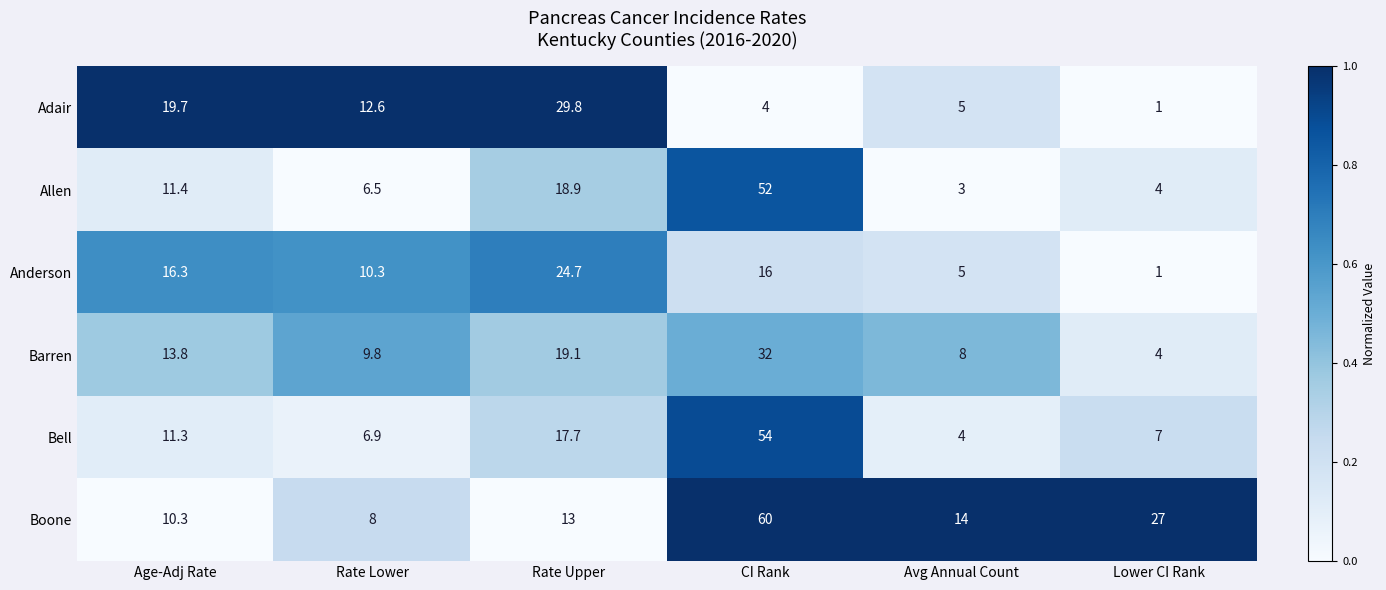

How many categories are shown in the chart?

6